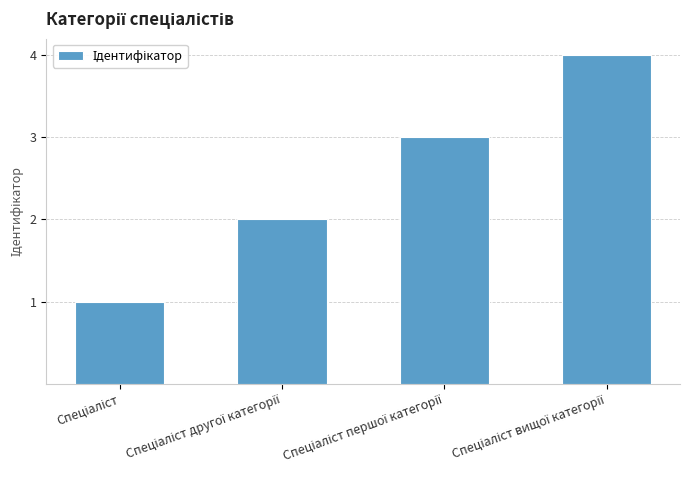

What is the sum of all values?

10